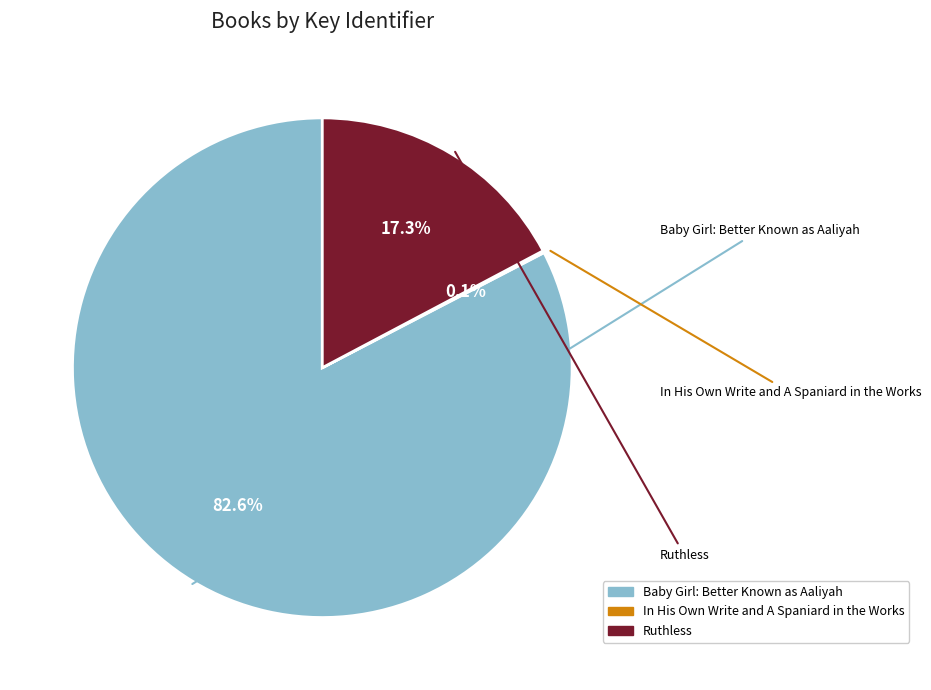

To the nearest percent, what portion does Ruthless represent?

17%